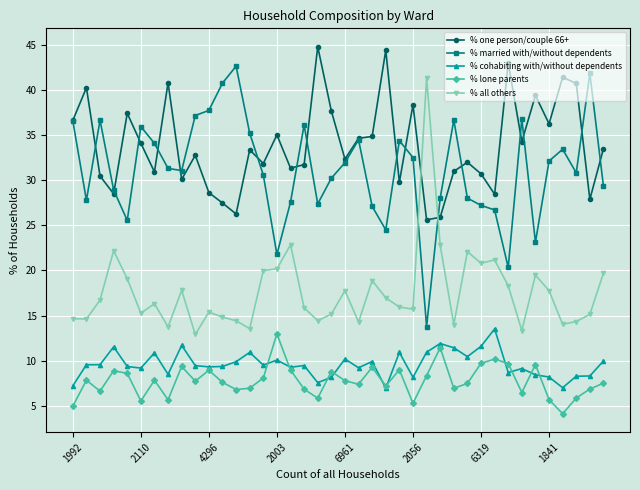

What is the value of the % married with/without dependents point at the 32nd from the left?

26.7